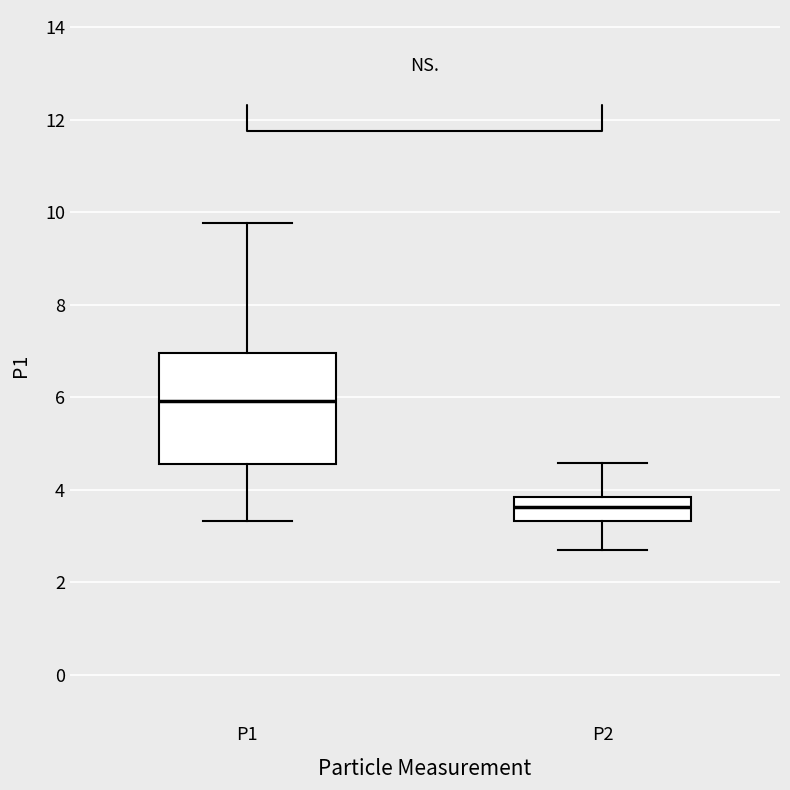

Which box has the highest median line?

P1